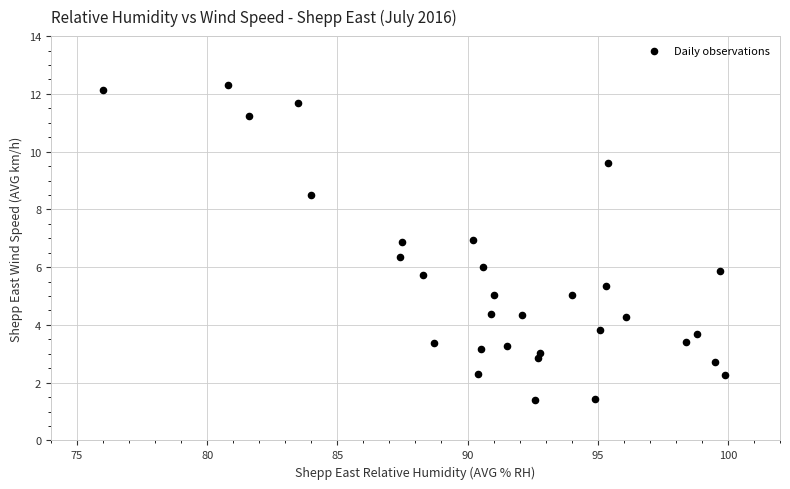

What is the range of X values (max minus min)?

23.9